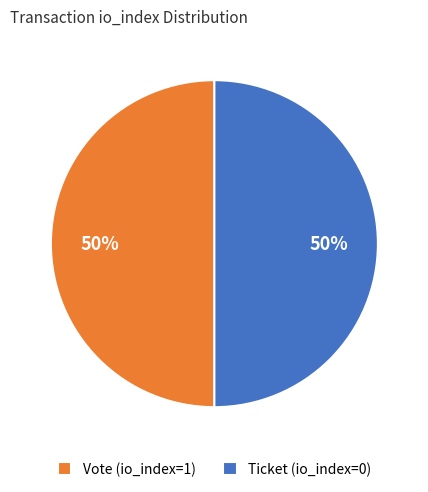

How many slices are in this pie chart?

2